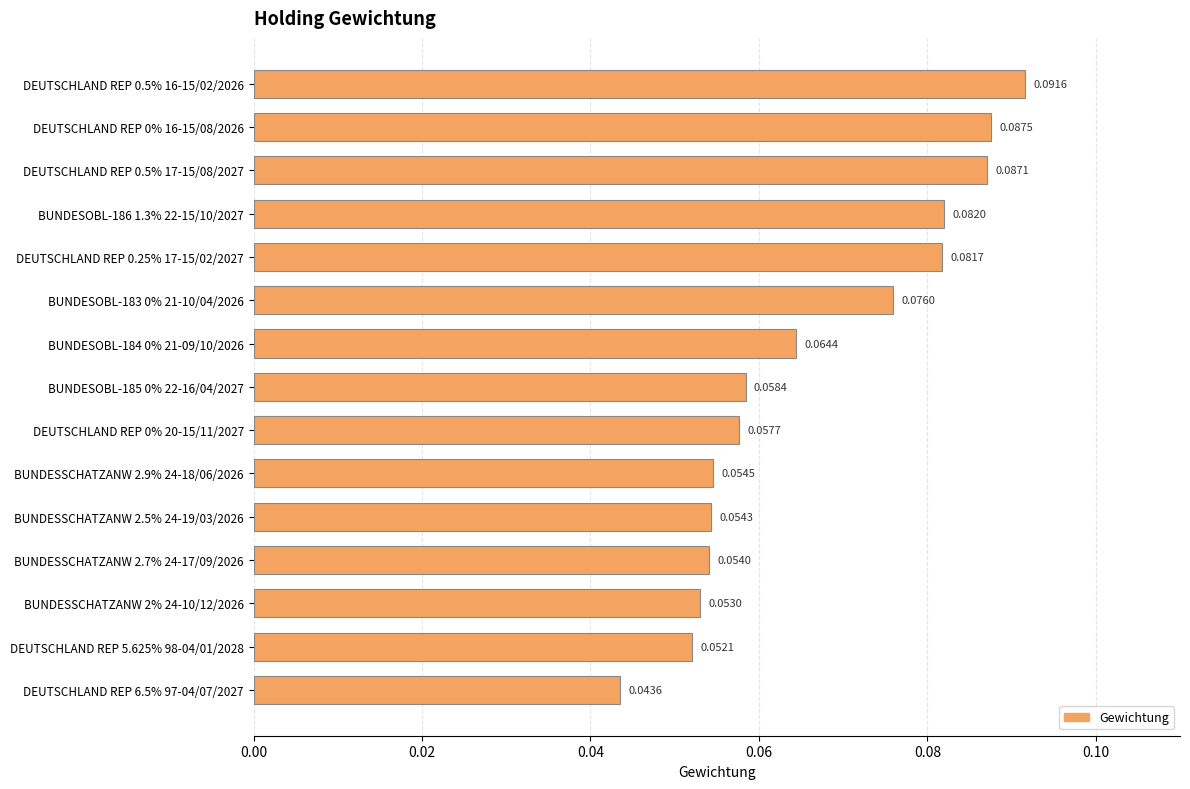

Does the chart contain stacked bars?

No